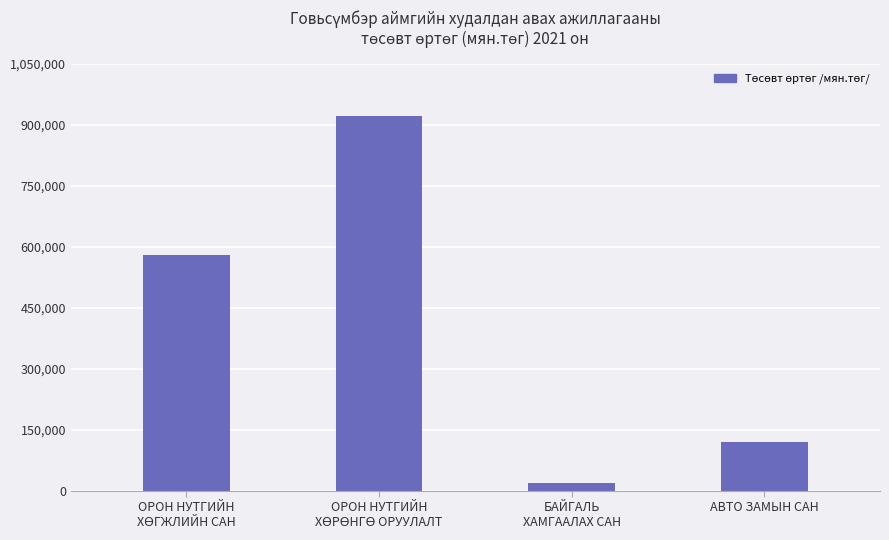

Read the value at АВТО ЗАМЫН САН.

119999.9